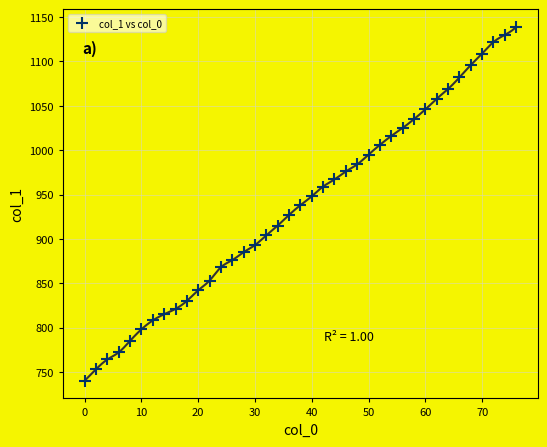

What is the range of Y values (max minus min)?

399